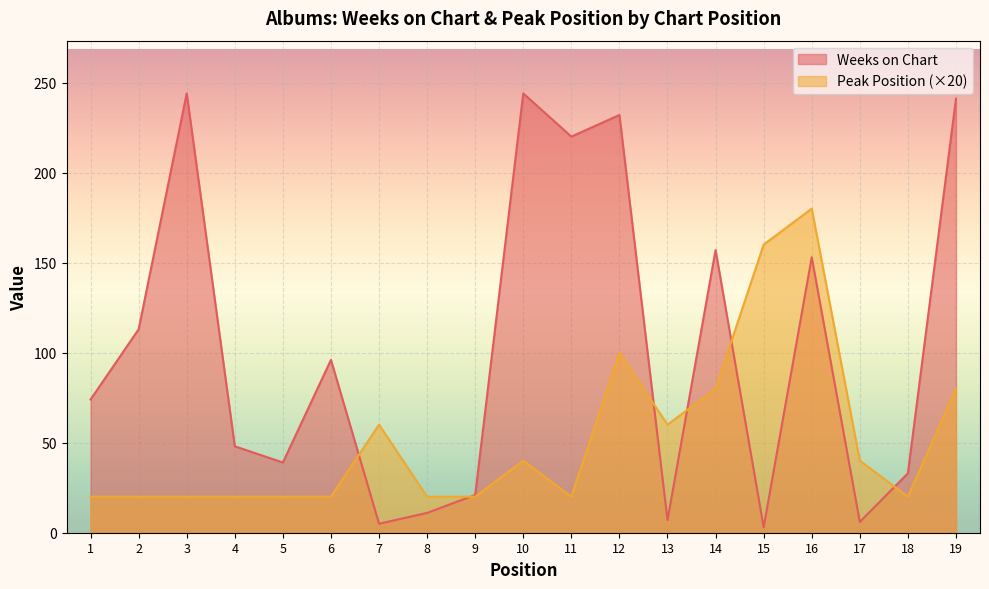

Between 2 and 6, which is larger?

2